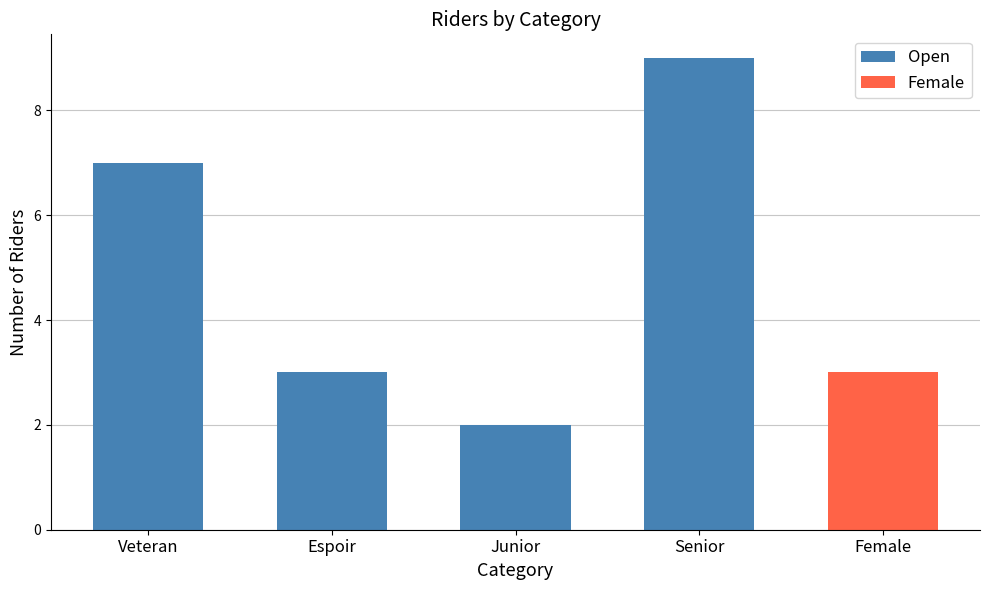

Is it true that the value at Espoir is 1?

False